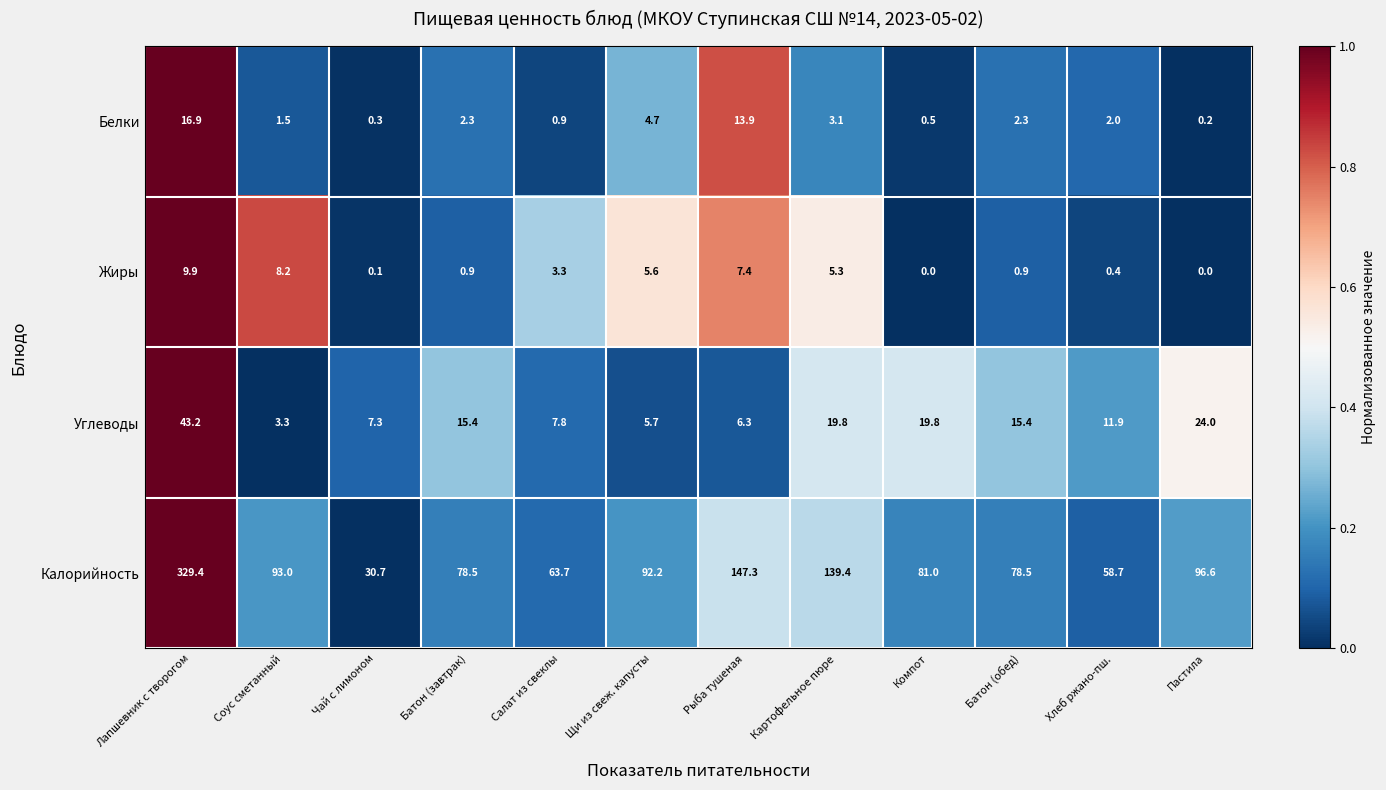

List the series in order of their peak value, highest first.

Калорийность, Углеводы, Белки, Жиры